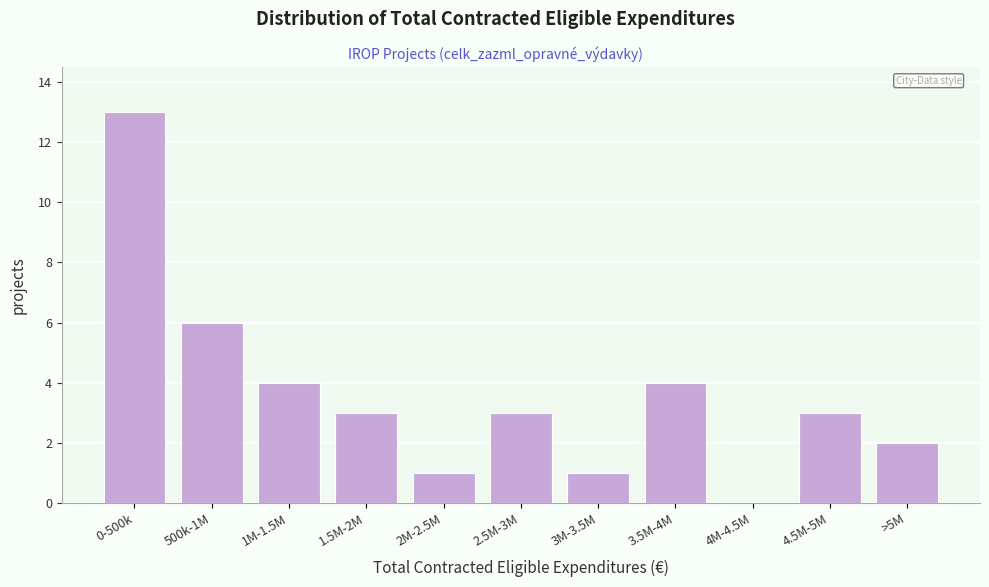

Reading left to right, list all the values displayed in this chart.

0-500k=13	500k-1M=6	1M-1.5M=4	1.5M-2M=3	2M-2.5M=1	2.5M-3M=3	3M-3.5M=1	3.5M-4M=4	4M-4.5M=0	4.5M-5M=3	>5M=2